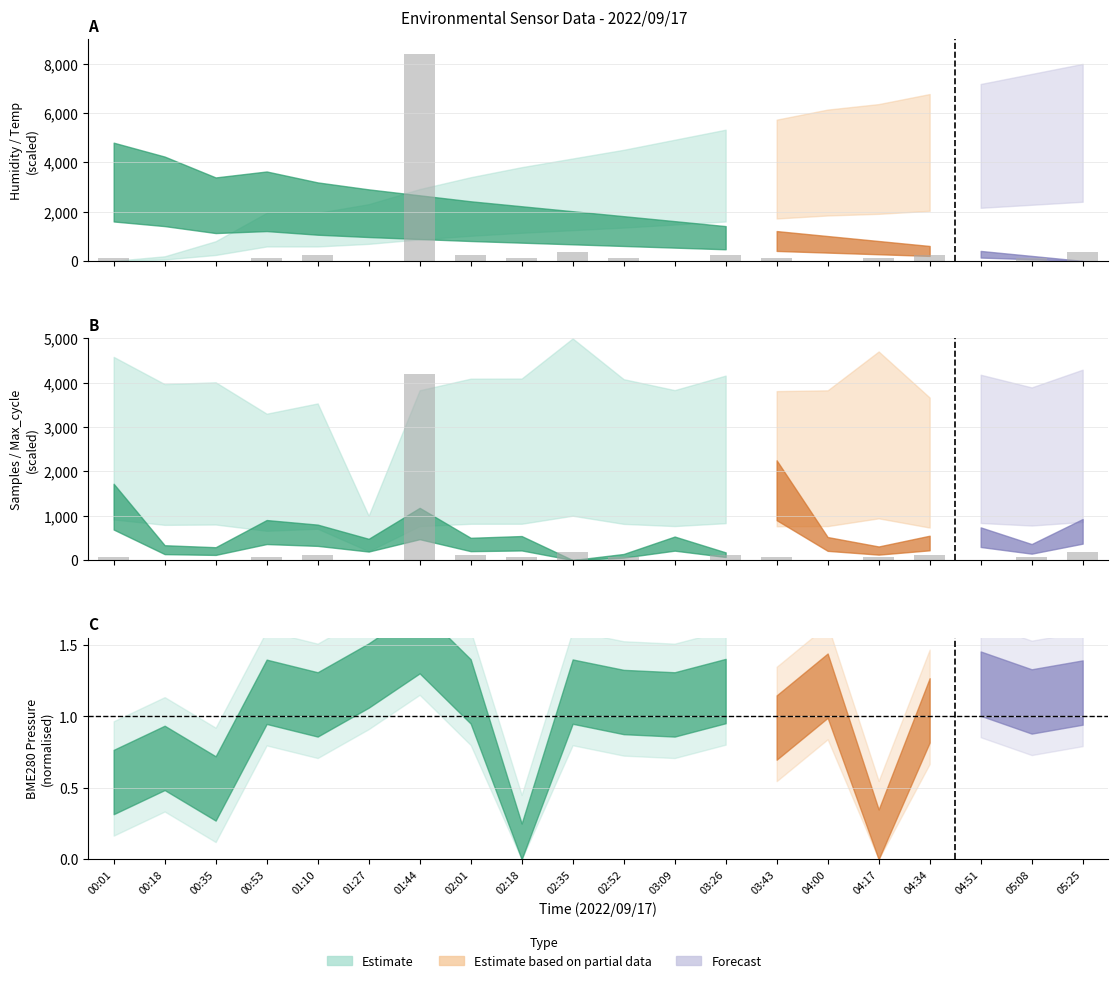

At which label does PMS_P1 first exceed 120?

01:10